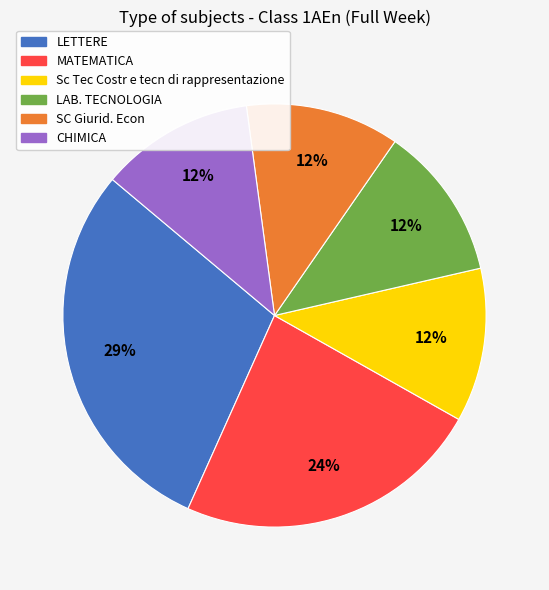

To the nearest percent, what portion does MATEMATICA represent?

24%